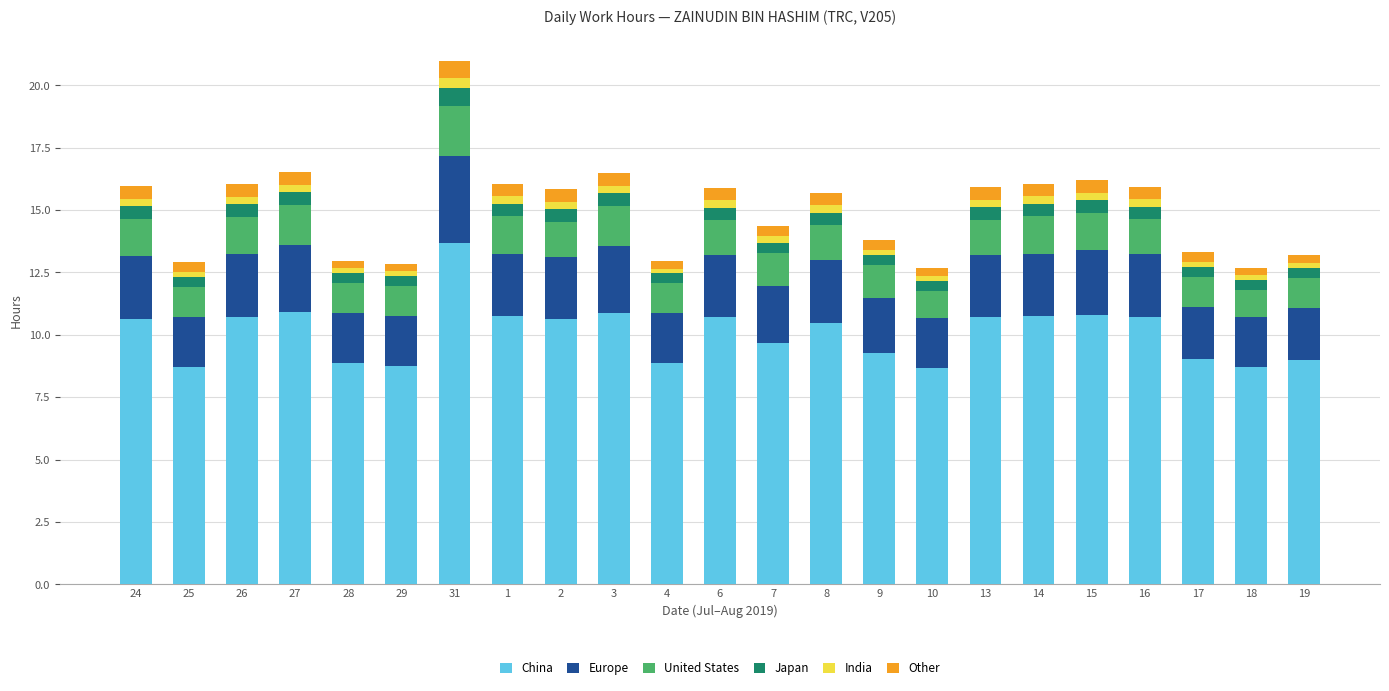

At which category is the sum across all series the highest?

31